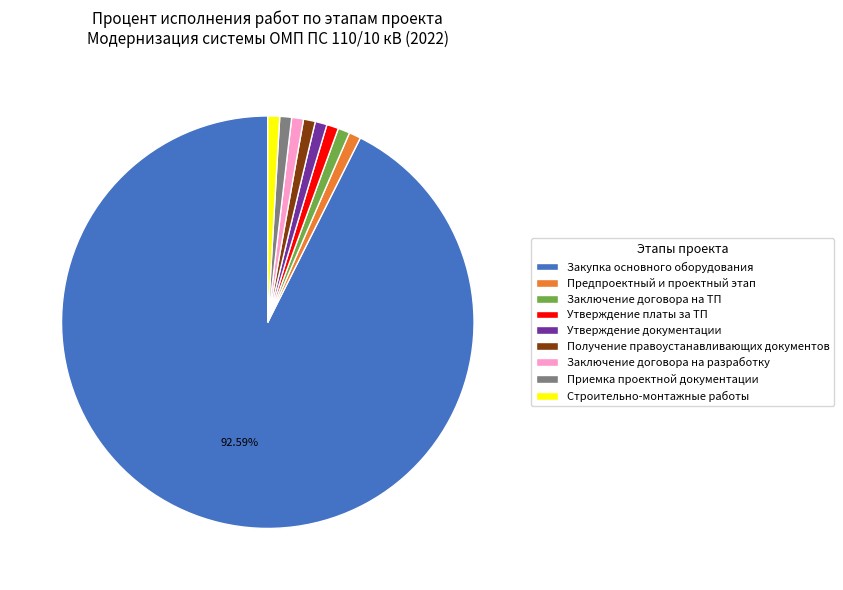

To the nearest percent, what is the average slice percentage?

11%